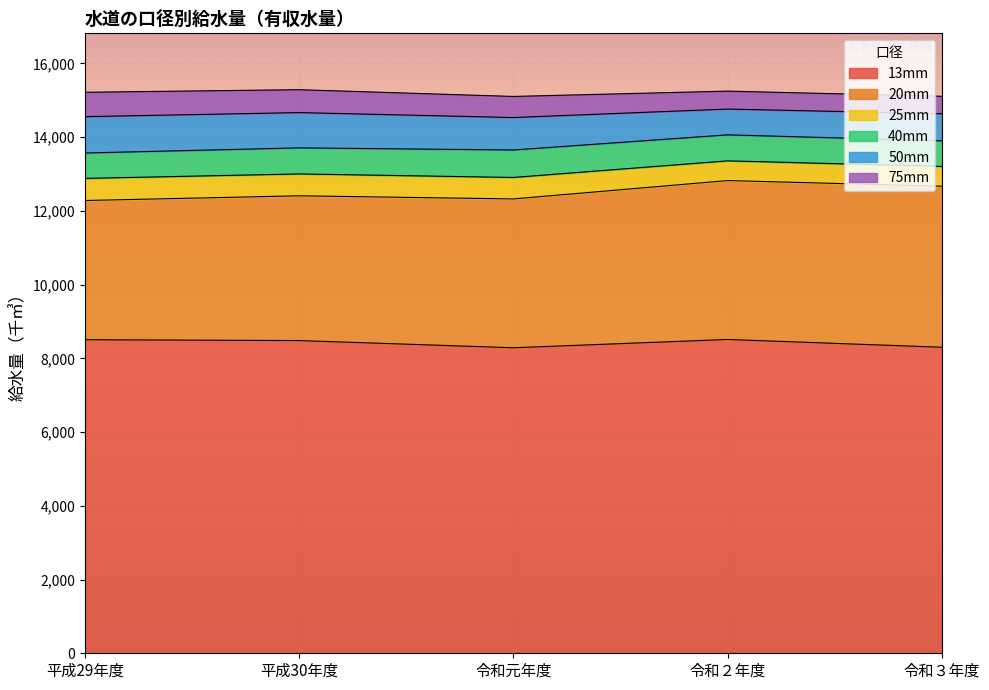

True or false: 13mm has a value of 8505 at 平成29年度.

True